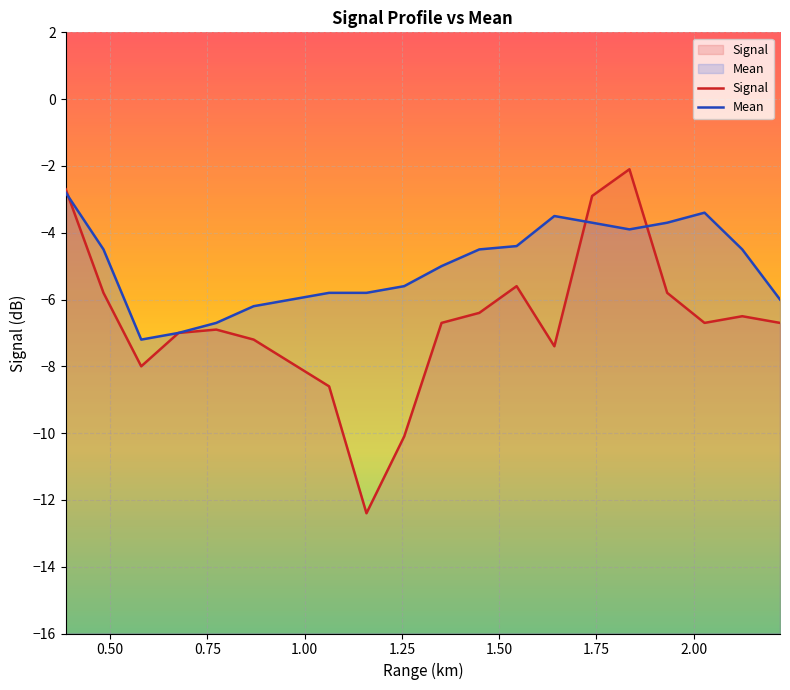

How many interior local valleys does the Signal series have?

4